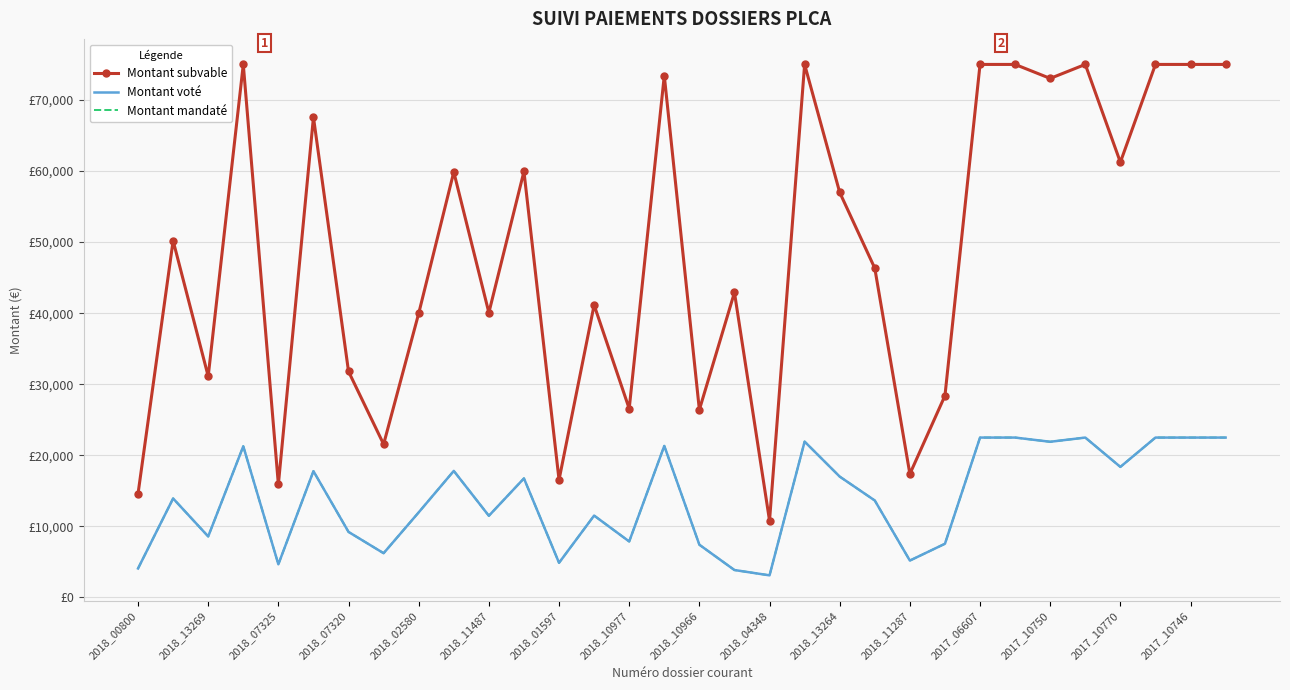

At which category is the sum across all series the highest?

2017_06607